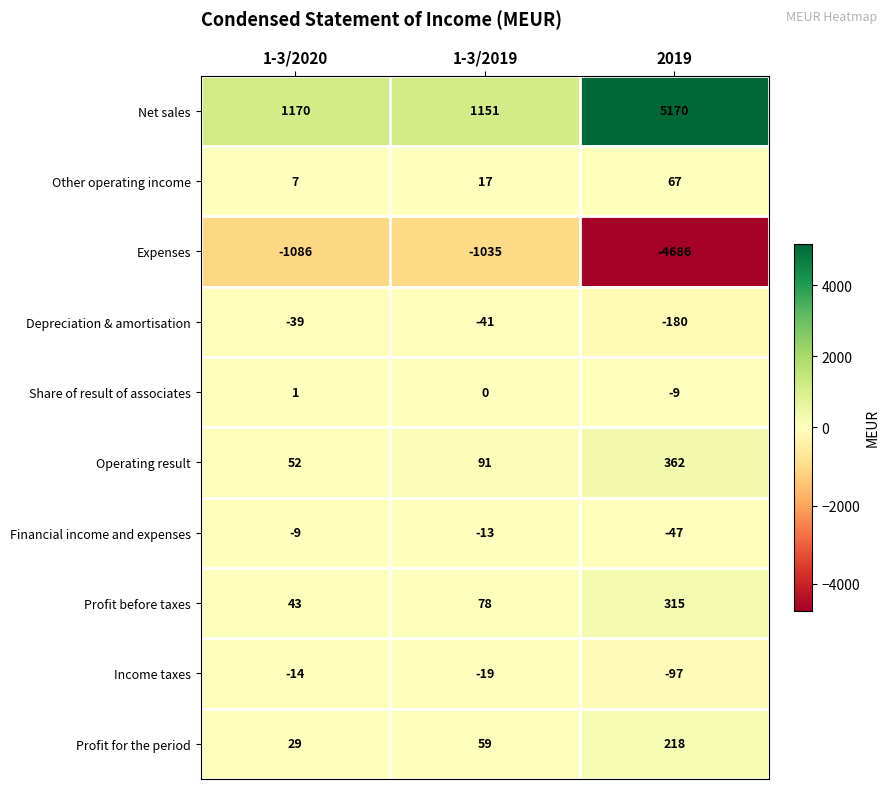

How many series are shown in this chart?

10